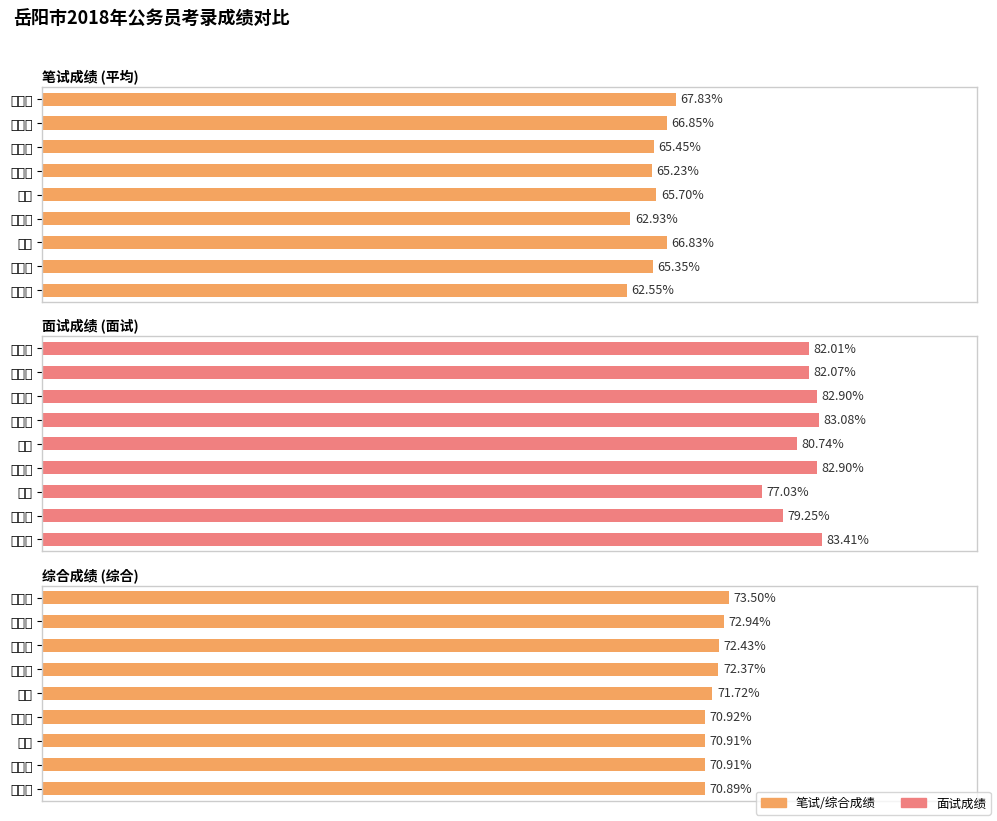

What is the approximate value of 综合成绩 (综合) at 程栋?

71.7